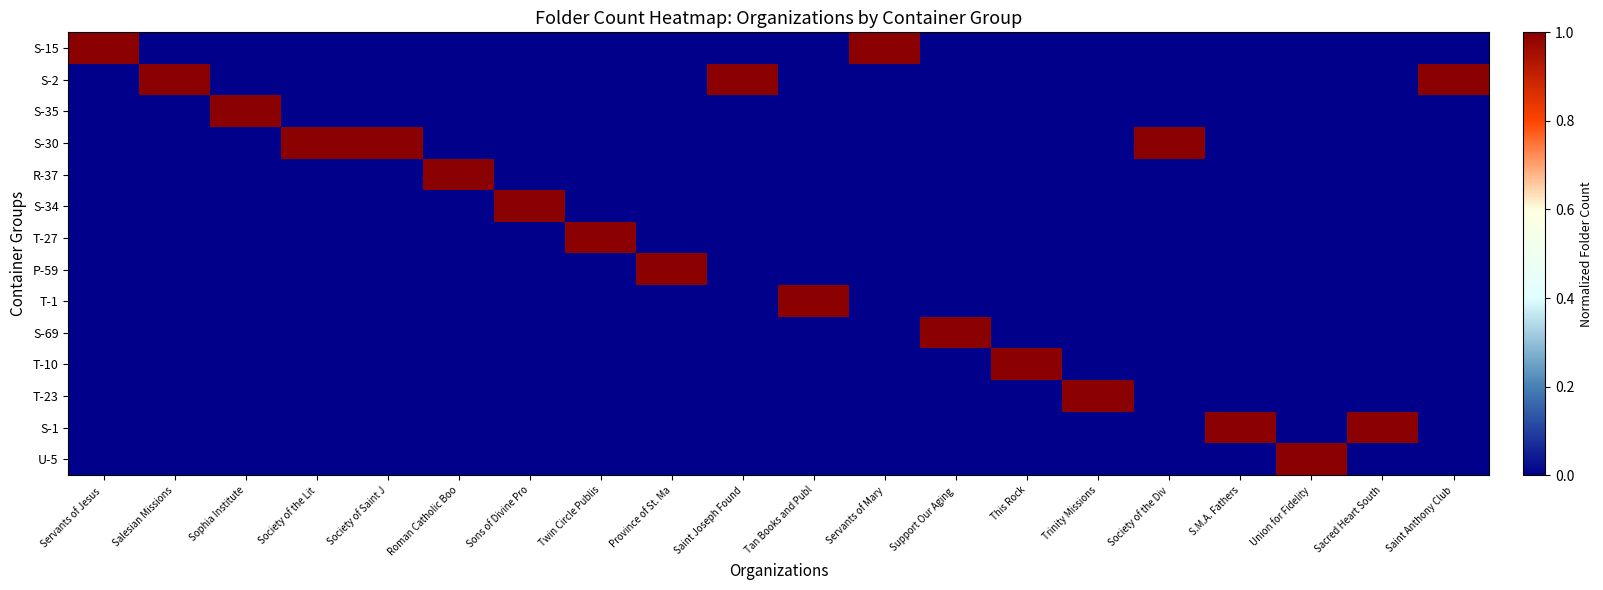

At how many categories does at least one series exceed 0?

20